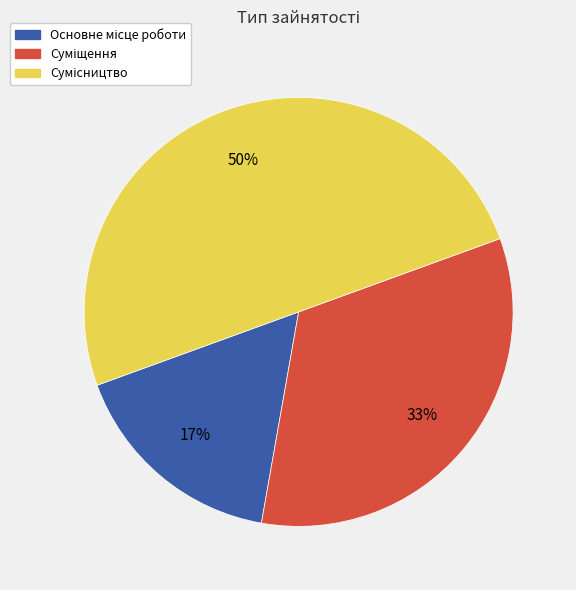

To the nearest percent, what is the difference between the largest and smallest slice percentages?

33%